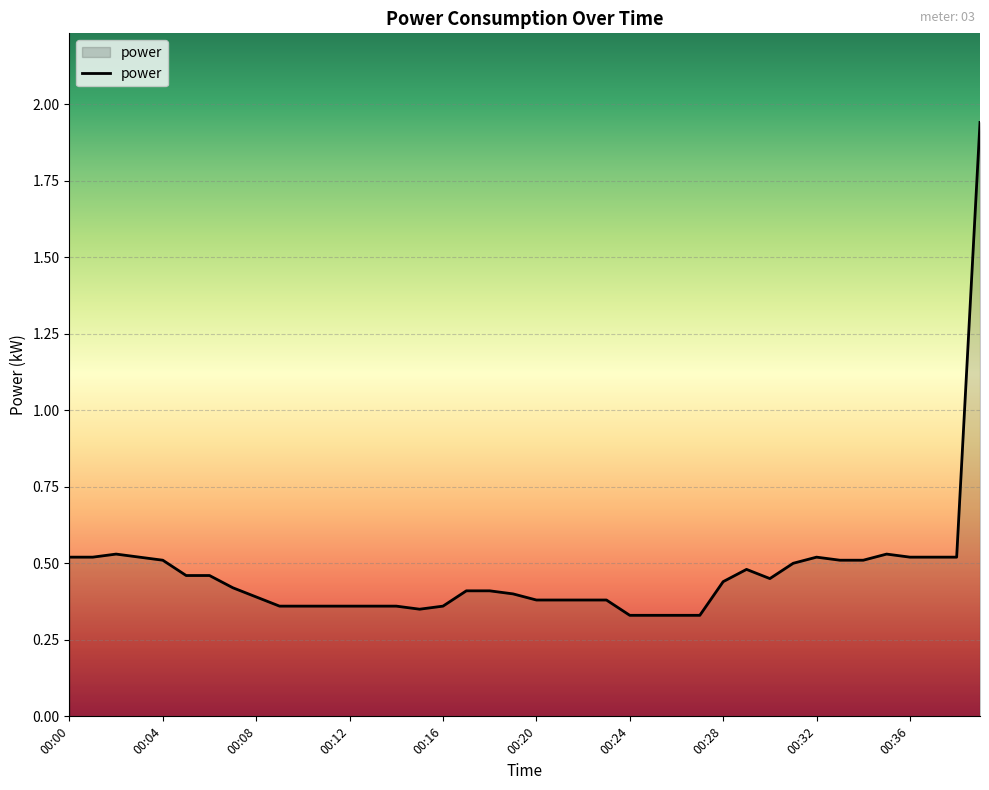

What is the difference between the second highest and second lowest values?

0.2